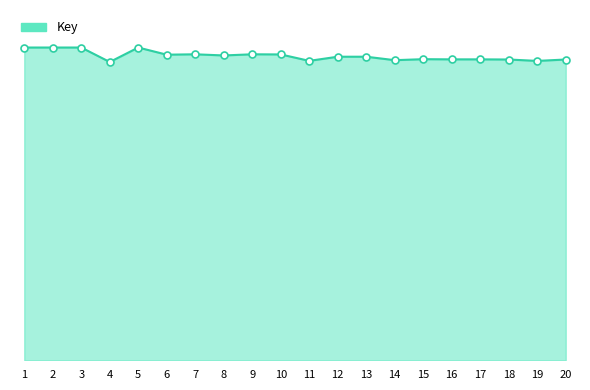

Does the chart display data point markers on the line(s)?

No